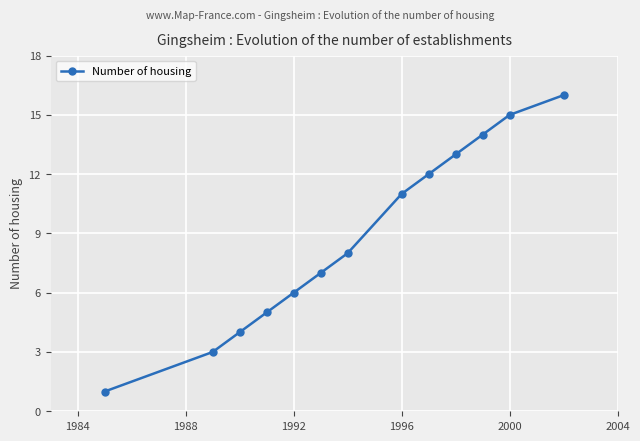

How many lines are shown in the chart?

1